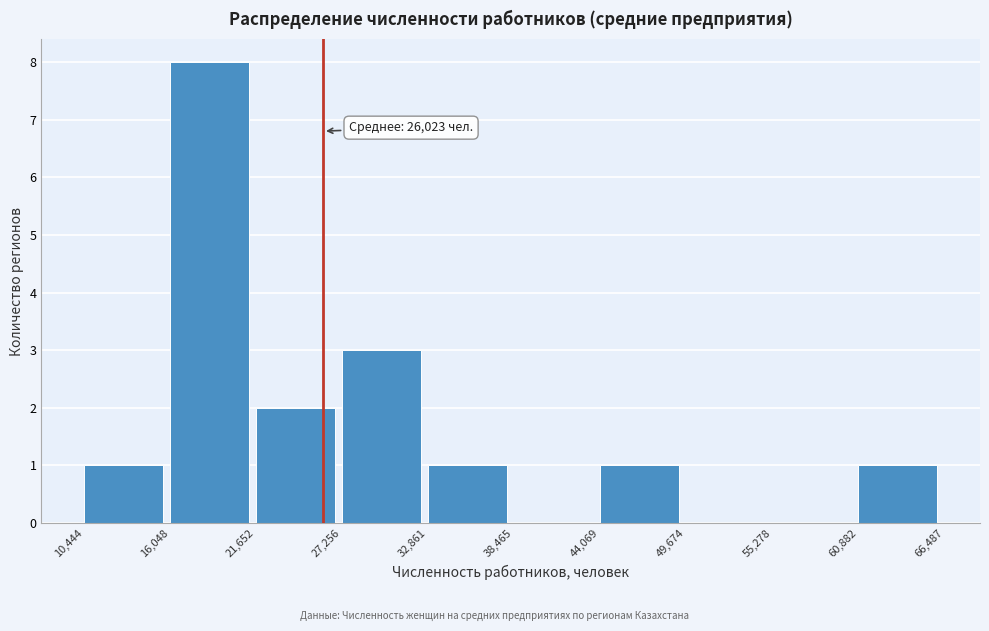

Which range on the x-axis has the tallest bar?

16,048 to 21,652